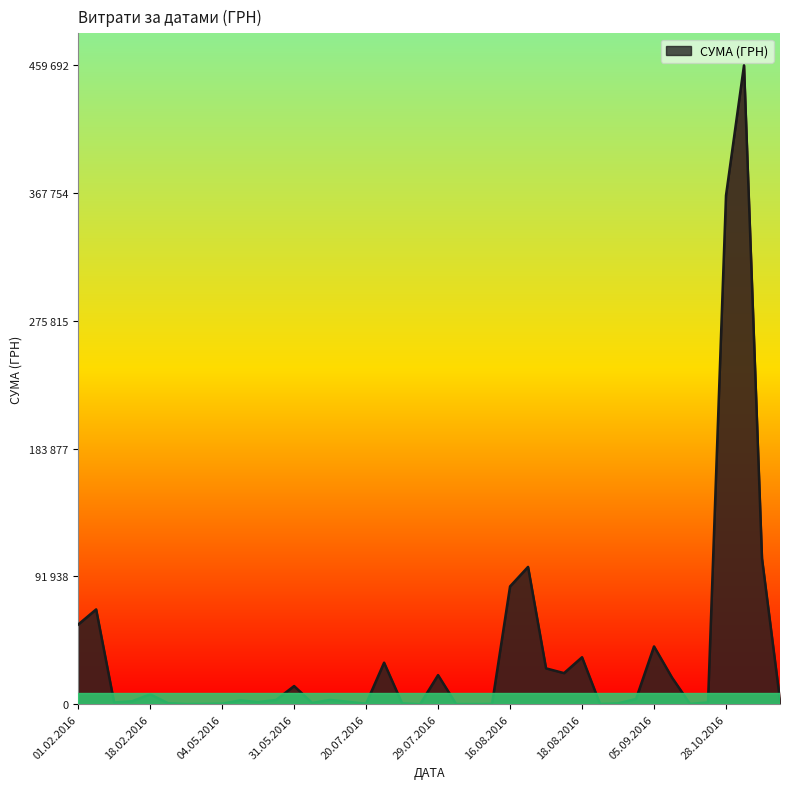

Is this an area chart (filled region under the line)?

Yes